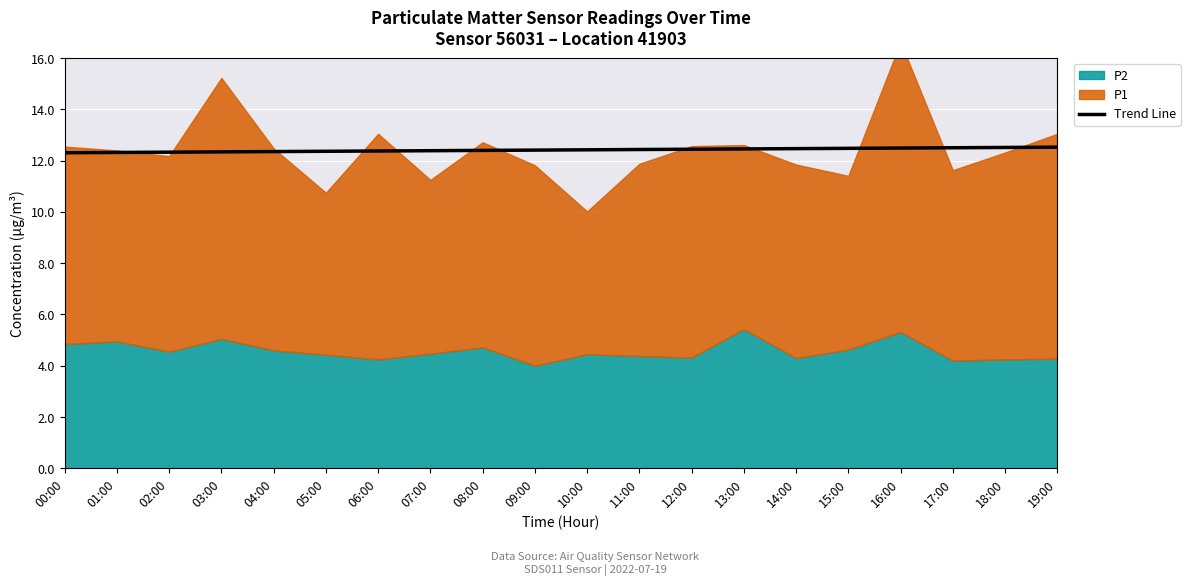

True or false: the data shows 2.6 at 14:00.

False